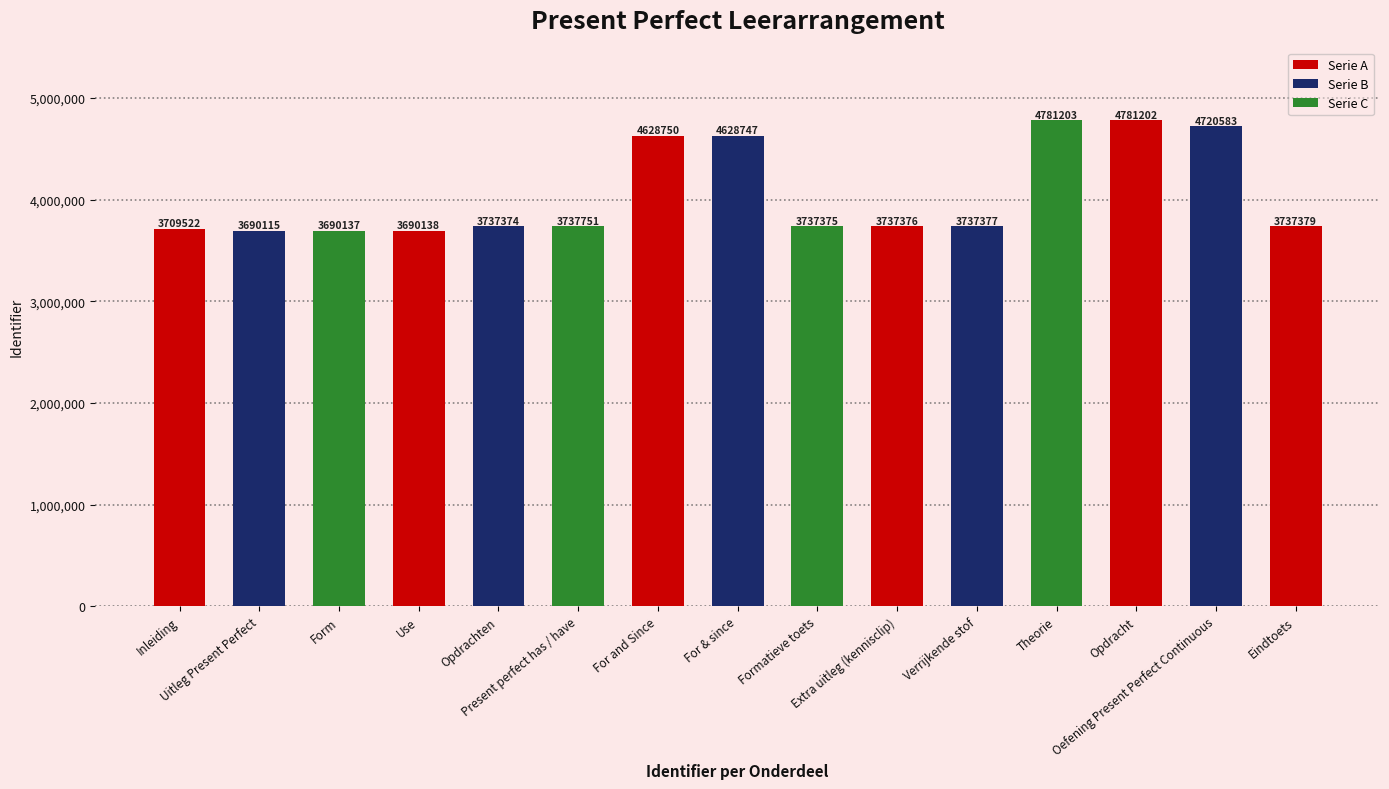

Reading right to left, transcribe all the data shown in this chart.

Eindtoets=3737379	Oefening Present Perfect Continuous=4720583	Opdracht=4781202	Theorie=4781203	Verrijkende stof=3737377	Extra uitleg (kennisclip)=3737376	Formatieve toets=3737375	For & since=4628747	For and Since=4628750	Present perfect has / have=3737751	Opdrachten=3737374	Use=3690138	Form=3690137	Uitleg Present Perfect=3690115	Inleiding=3709522